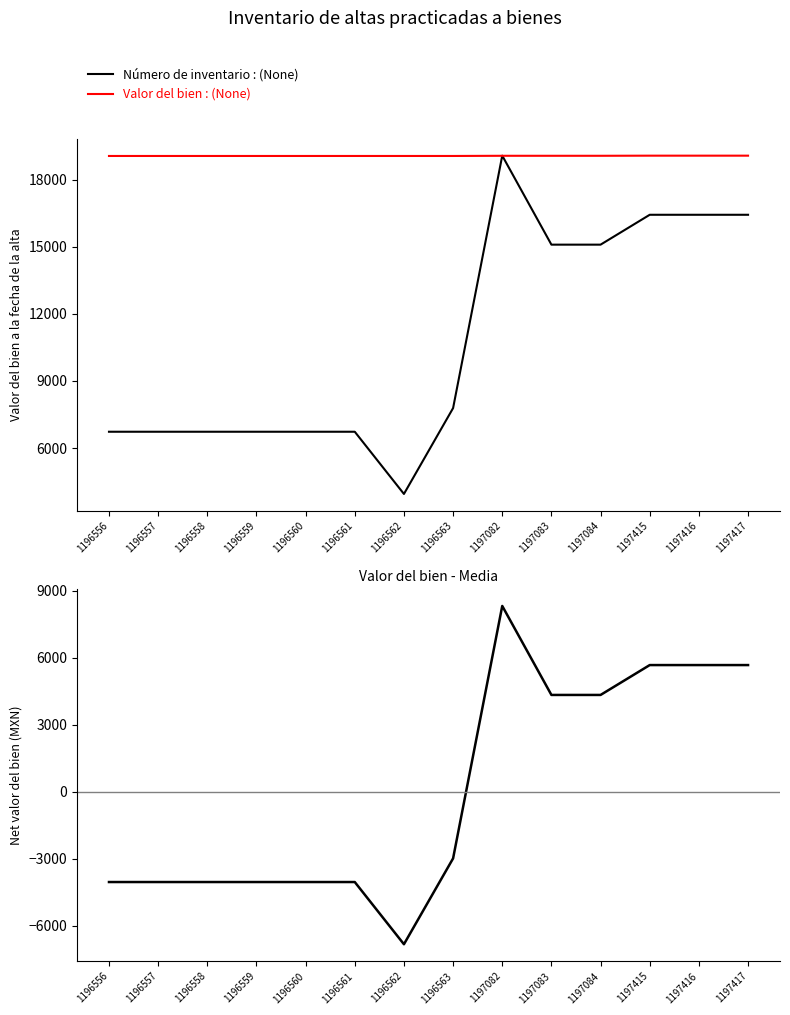

True or false: Valor-Mean has more than 2 points higher than both neighbors.

False